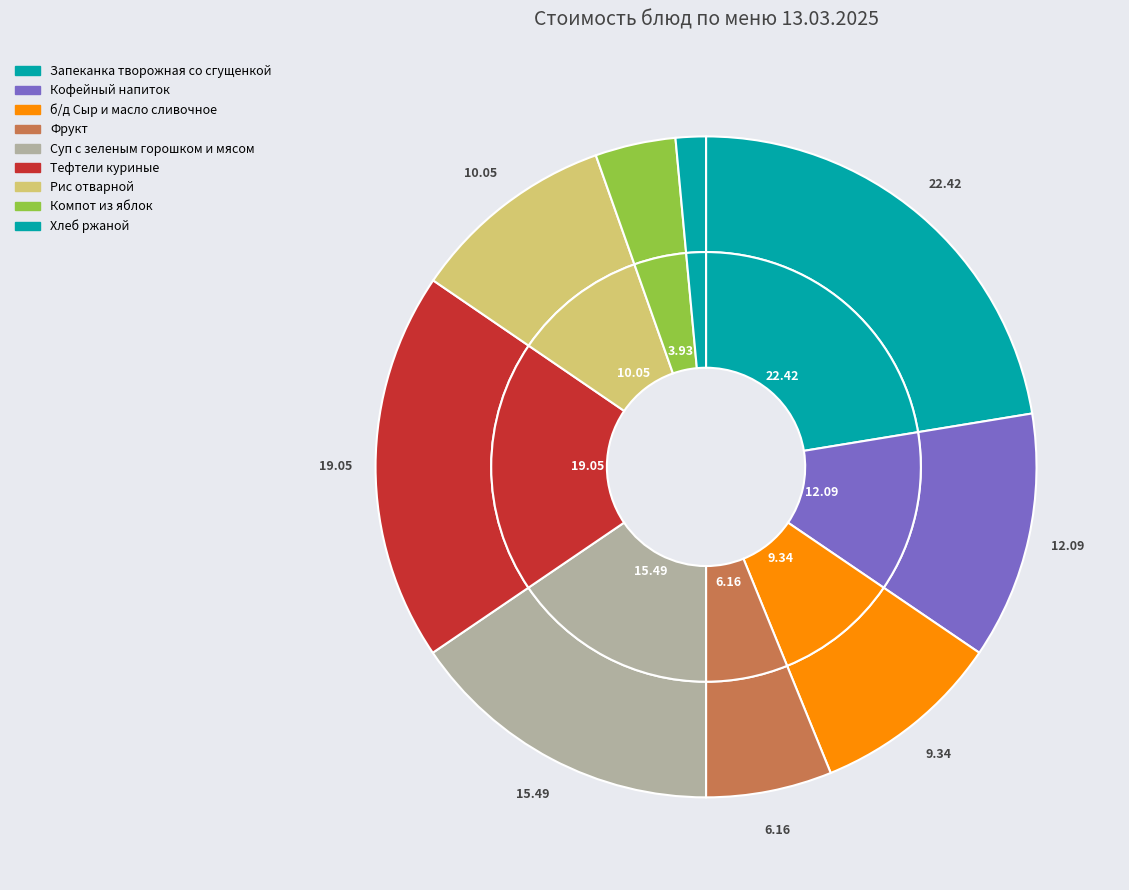

Rank the categories by value from highest to lowest.

Запеканка творожная со сгущенкой, Тефтели куриные, Суп с зеленым горошком и мясом, Кофейный напиток, Рис отварной, б/д Сыр и масло сливочное, Фрукт, Компот из яблок, Хлеб ржаной